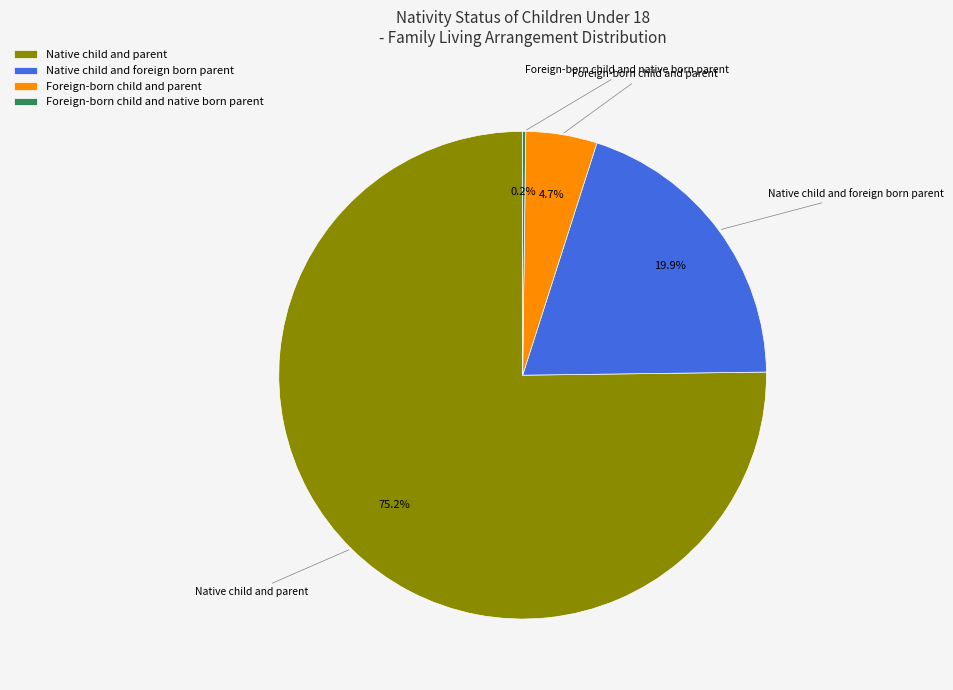

Which has a higher value, Foreign-born child and parent or Native child and foreign born parent?

Native child and foreign born parent